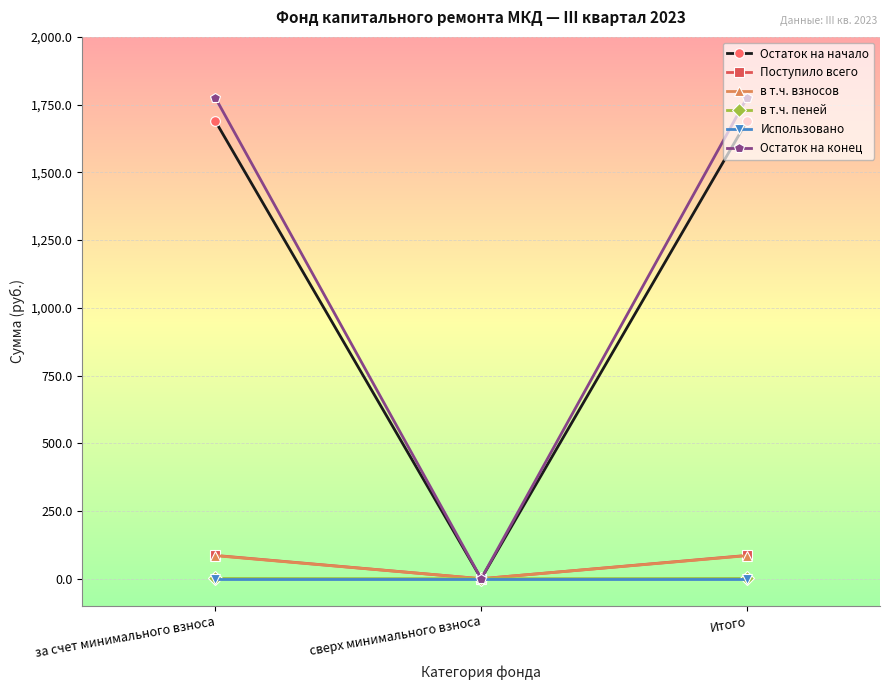

Is it true that Использовано equals 0.0 at за счет минимального взноса?

True